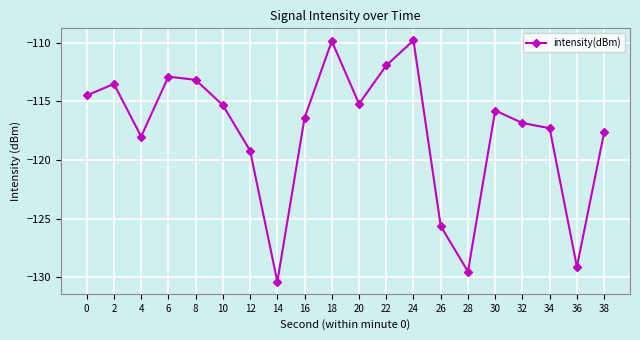

Between 20 and 22, which is larger?

22